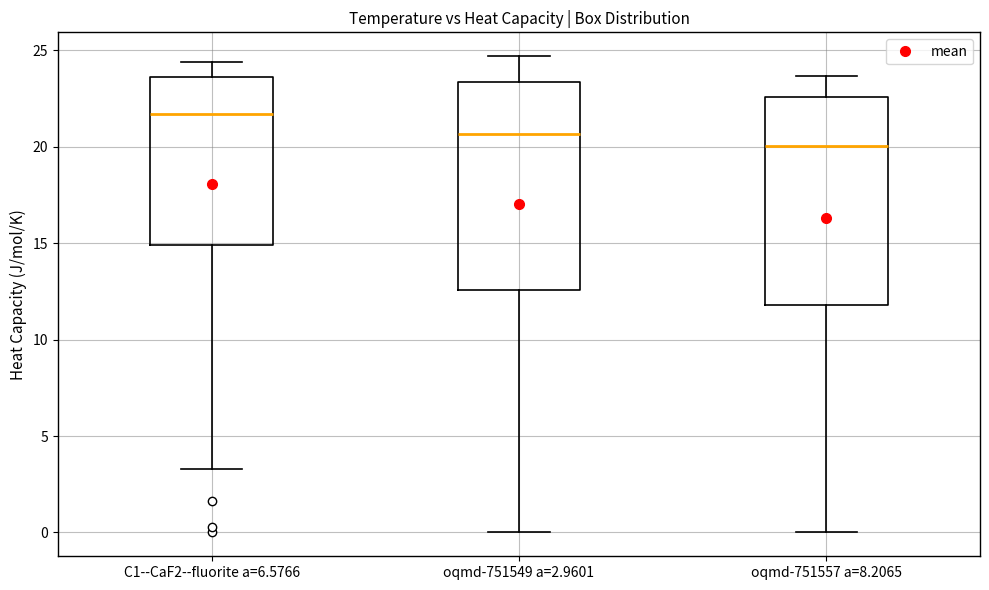

Where is the upper edge of the box for C1--CaF2--fluorite a=6.5766 on the y-axis? The values are not printed on the chart, so give them approximately, as read against the axis.

23.5